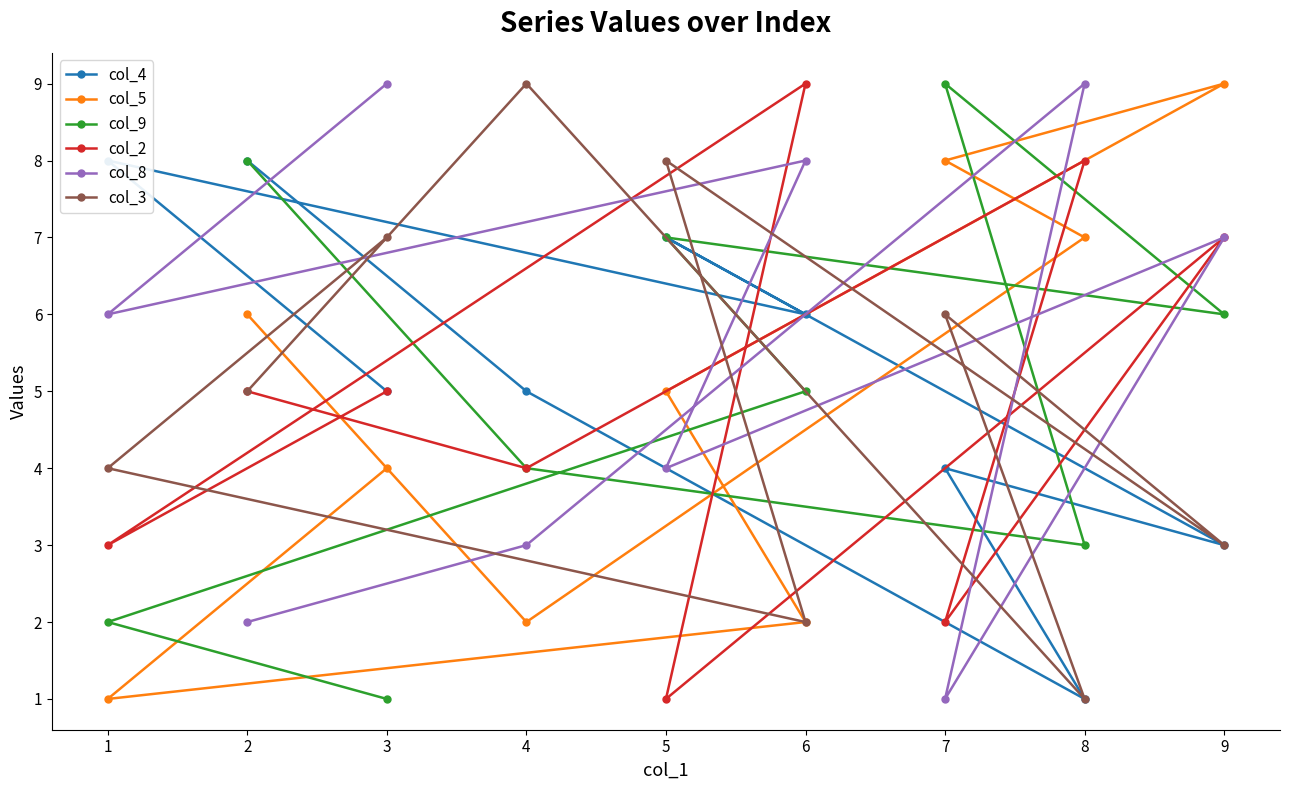

What is the difference between the maximum and minimum values in the col_3 series?

8